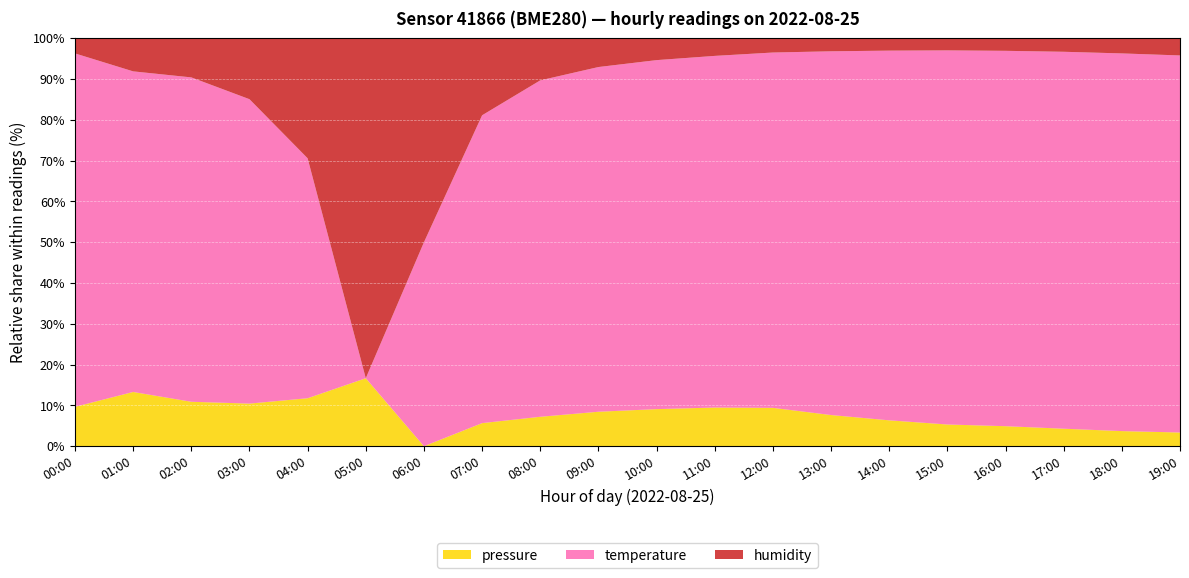

What is the total value across all series at 15:00?

100.0